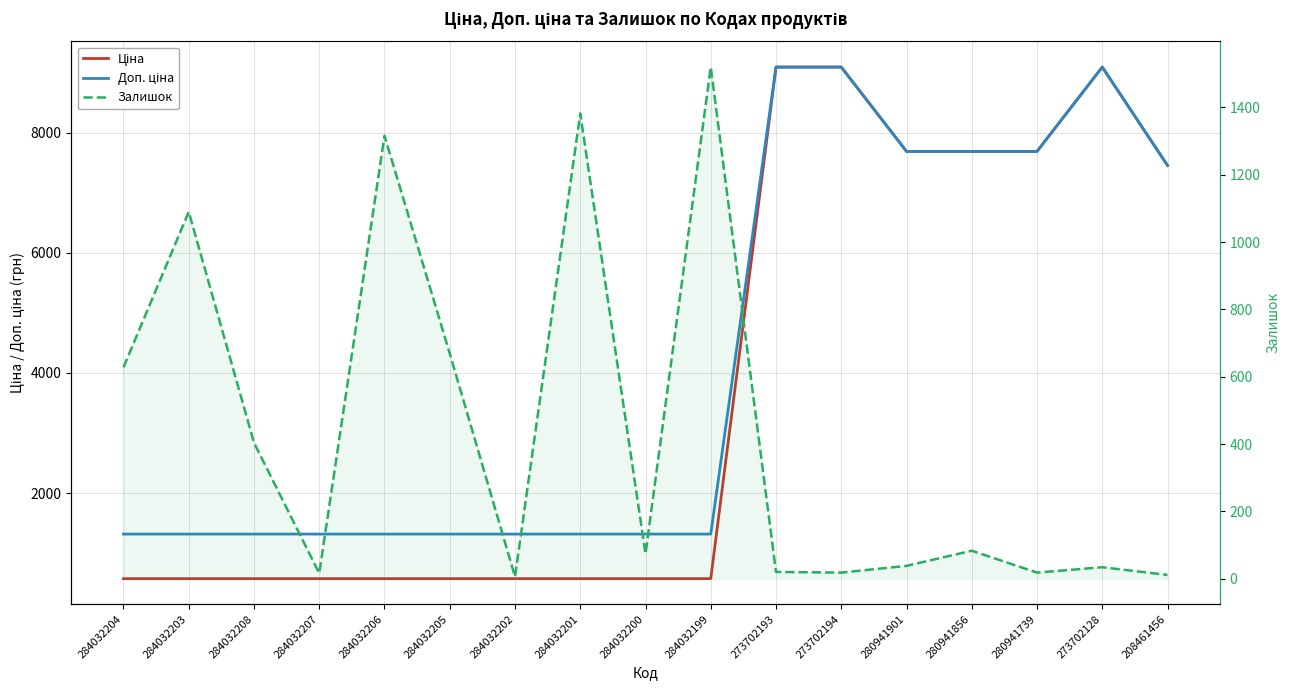

True or false: Ціна and Доп. ціна cross at least once.

False